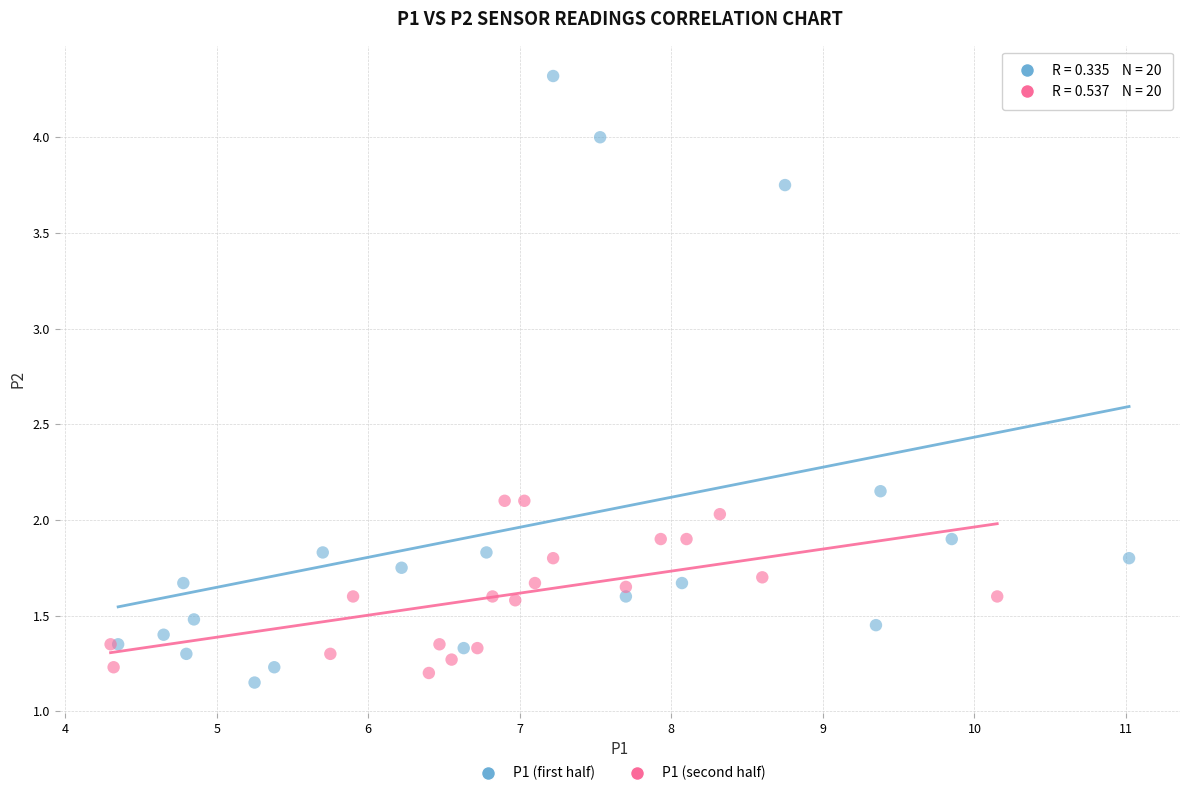

Which series reaches the maximum Y coordinate?

P1 (first half)